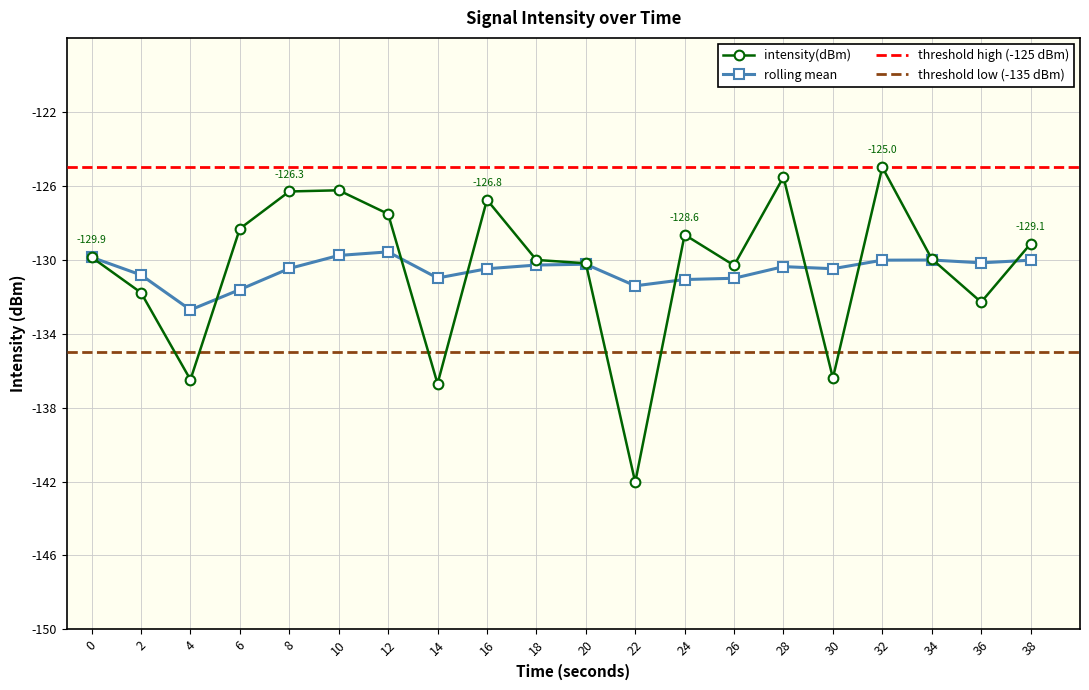

Count the number of categories in the chart.

20